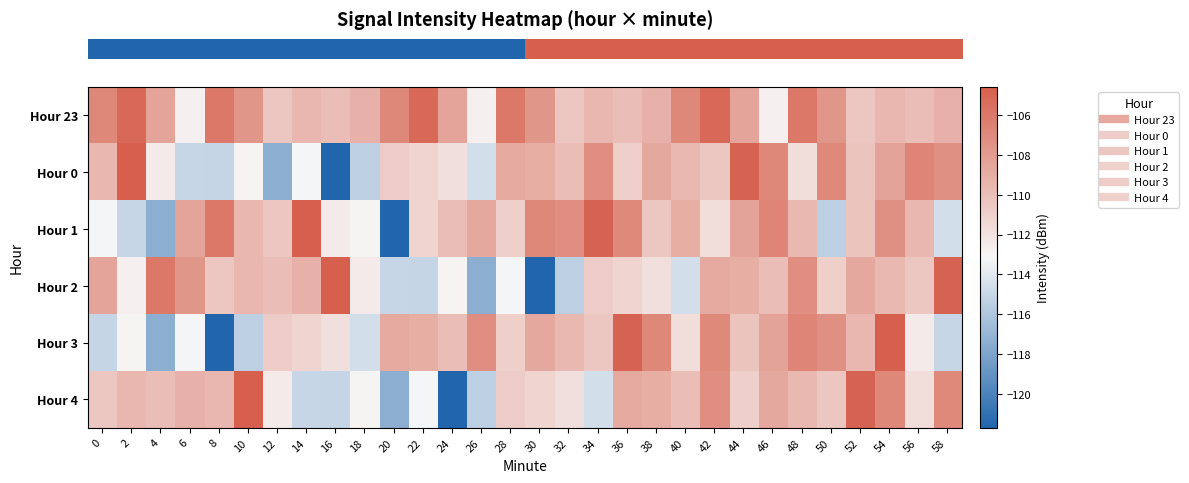

What is the total value across all series at 22?

-664.8